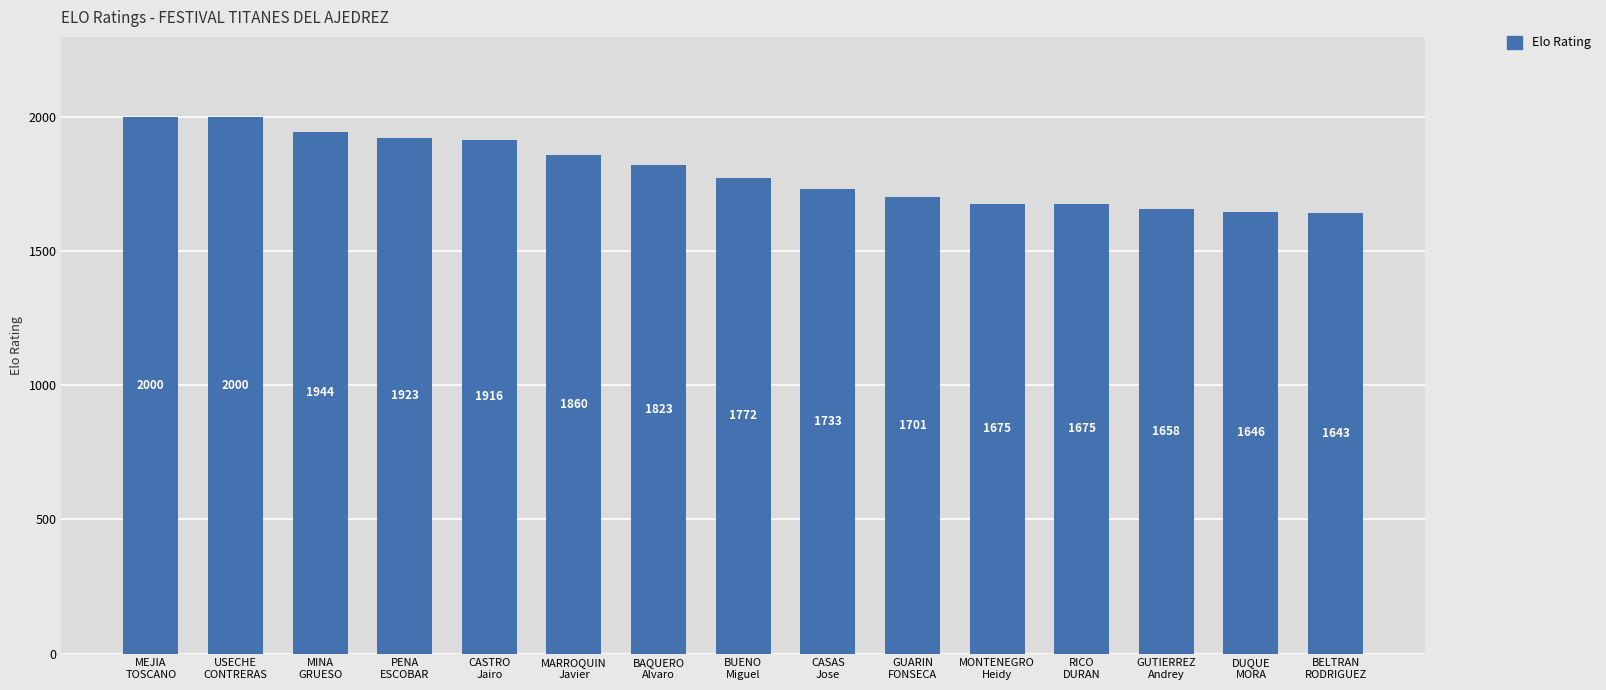

Is it true that the value at BAQUERO
Alvaro is 507?

False